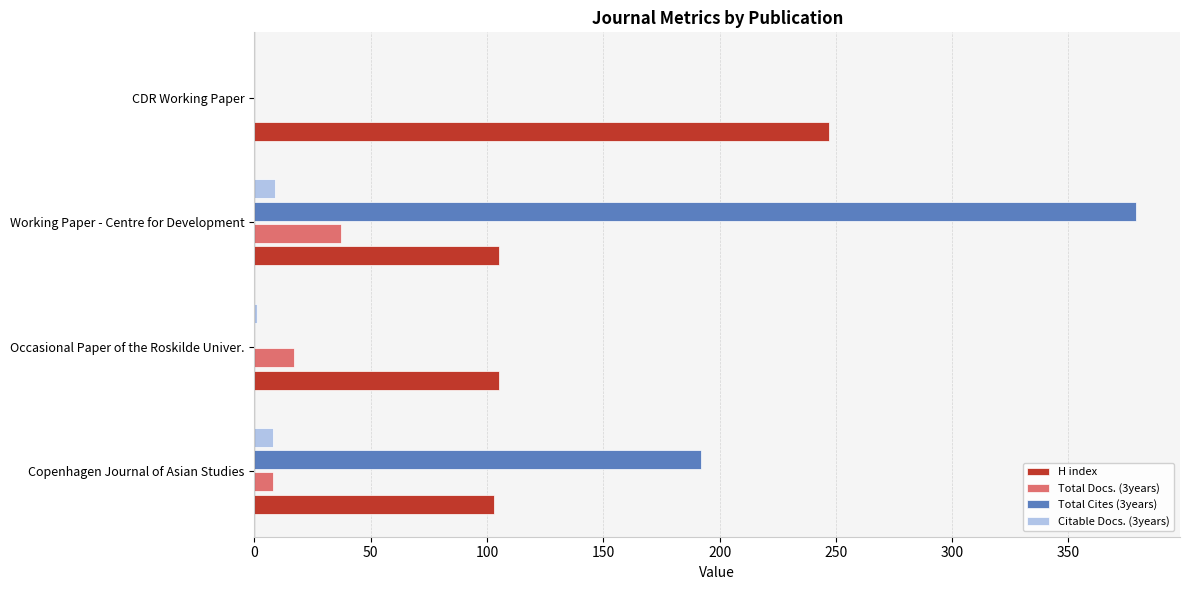

The Total Docs. (3years) series shows 17 at Occasional Paper of the Roskilde Univer.. True or false?

True